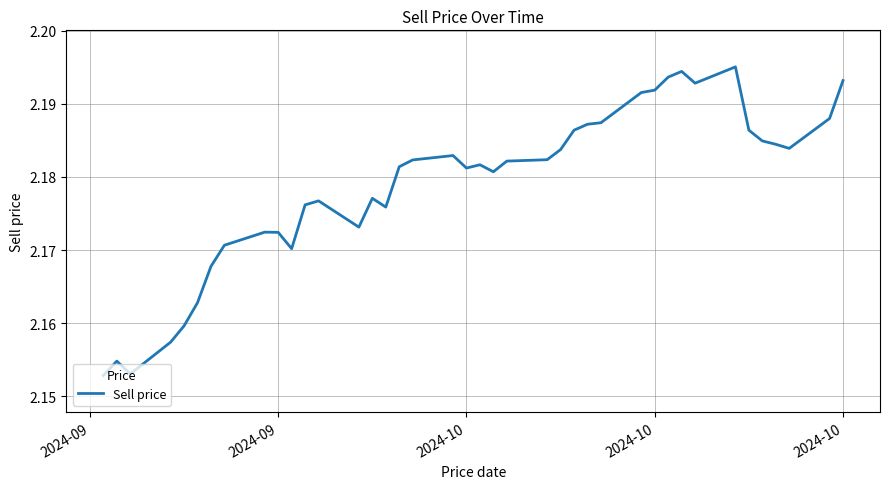

What is the sum of all values?

87.2